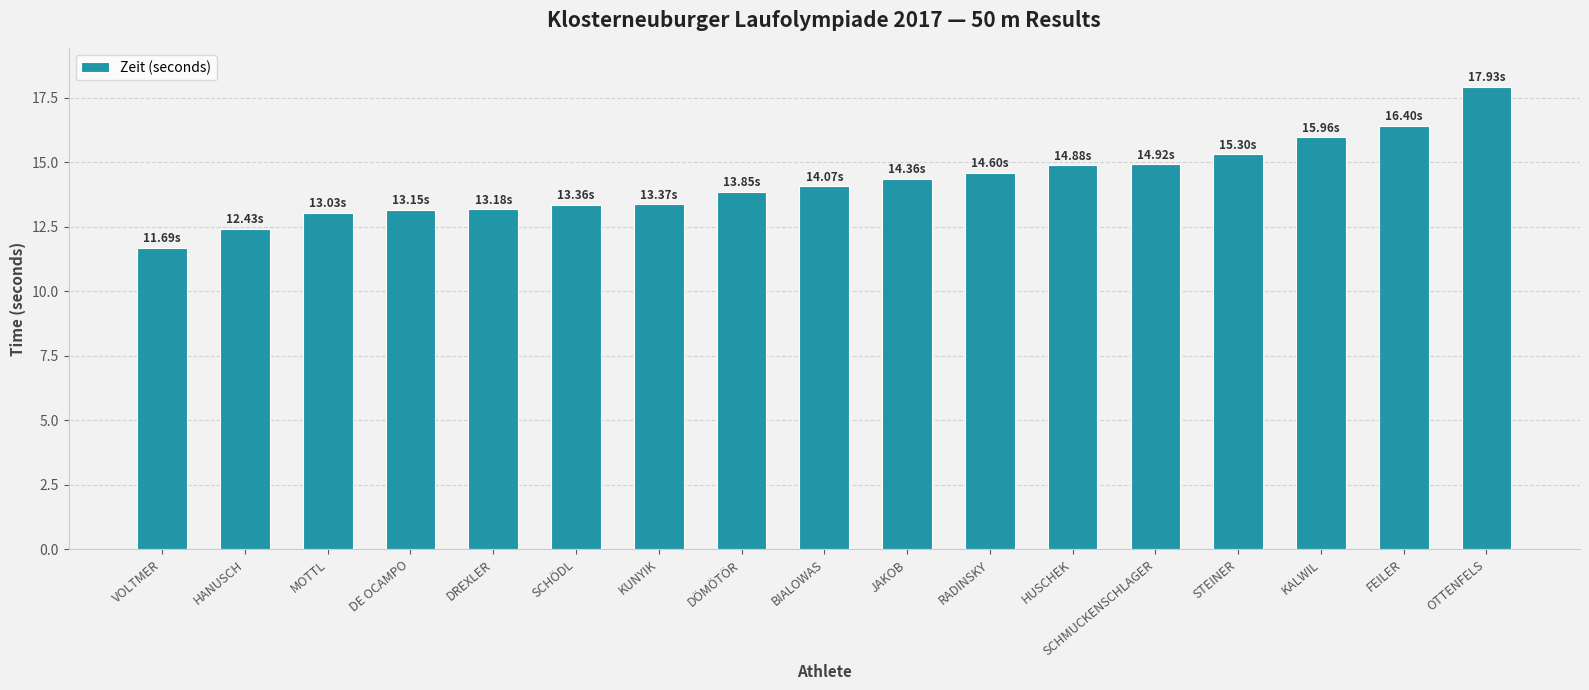

What is the change in value from DE OCAMPO to BIALOWAS?

+0.9